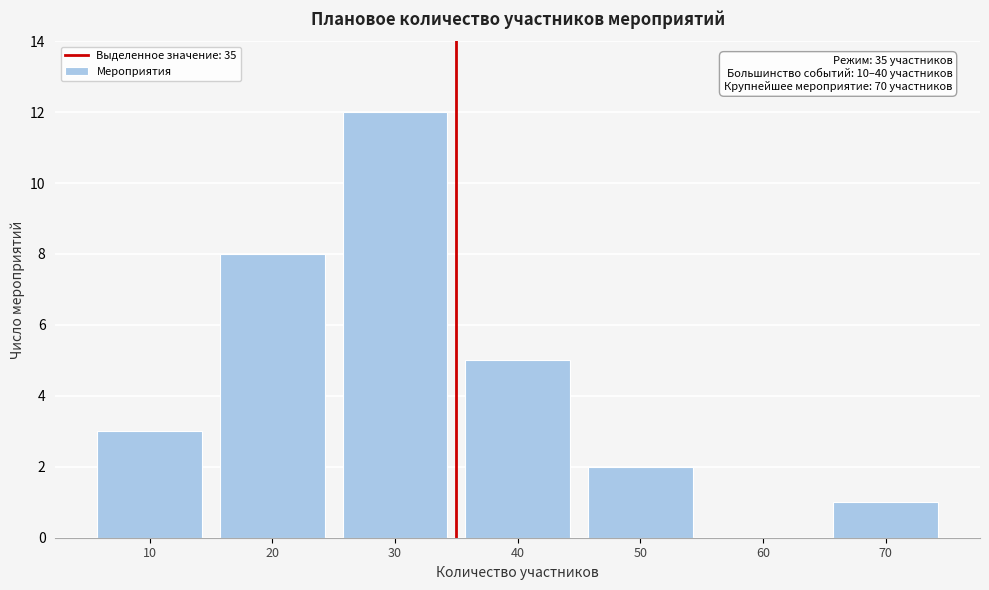

Over which range of the x-axis is the bar tallest?

25 to 35